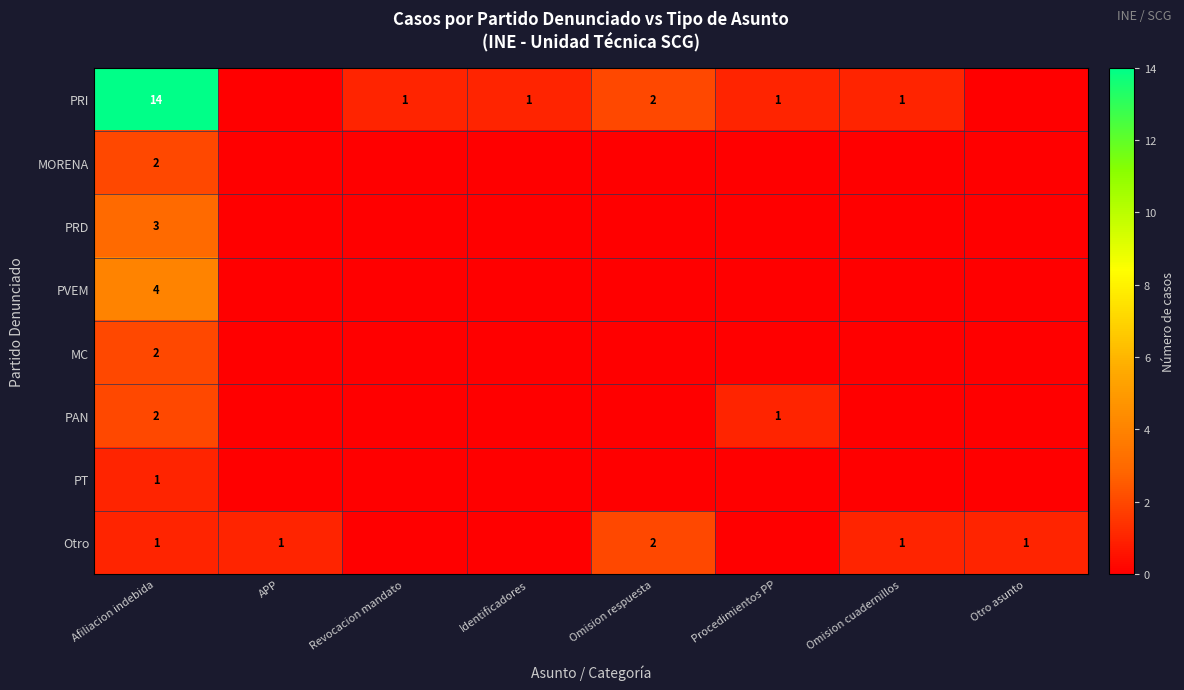

What is the spread (max minus min) of values at Afiliacion indebida?

13